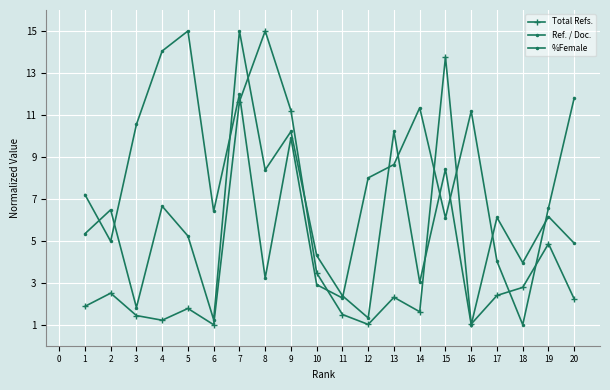

Is the value of Total Refs. at 6 greater than the value of Ref. / Doc. at 20?

No